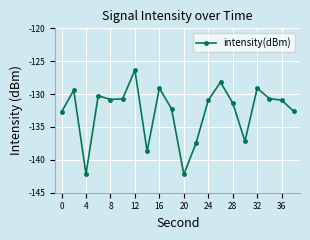

What is the value of the 13th point from the left?

-130.9